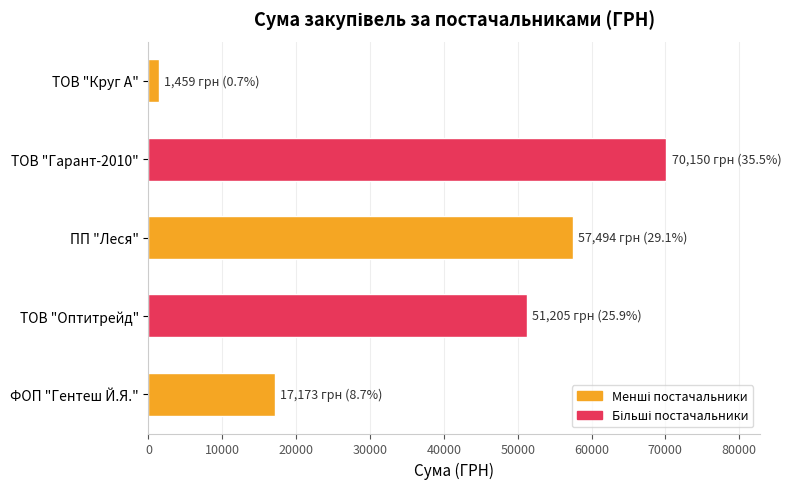

The chart shows a value of 70149.9 at ТОВ "Гарант-2010". True or false?

True